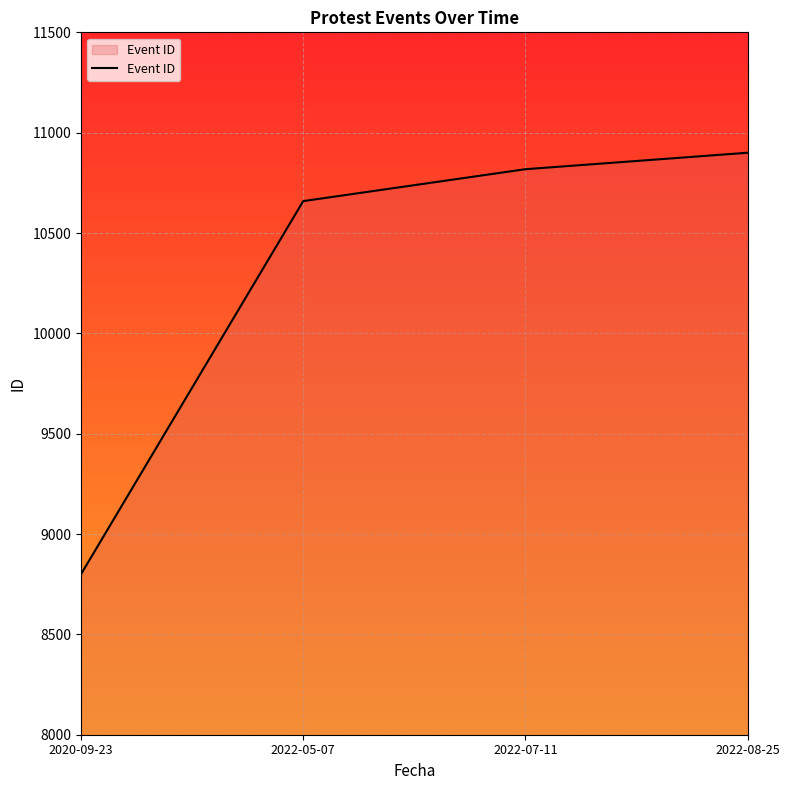

True or false: the data has more than 2 interior local peaks.

False